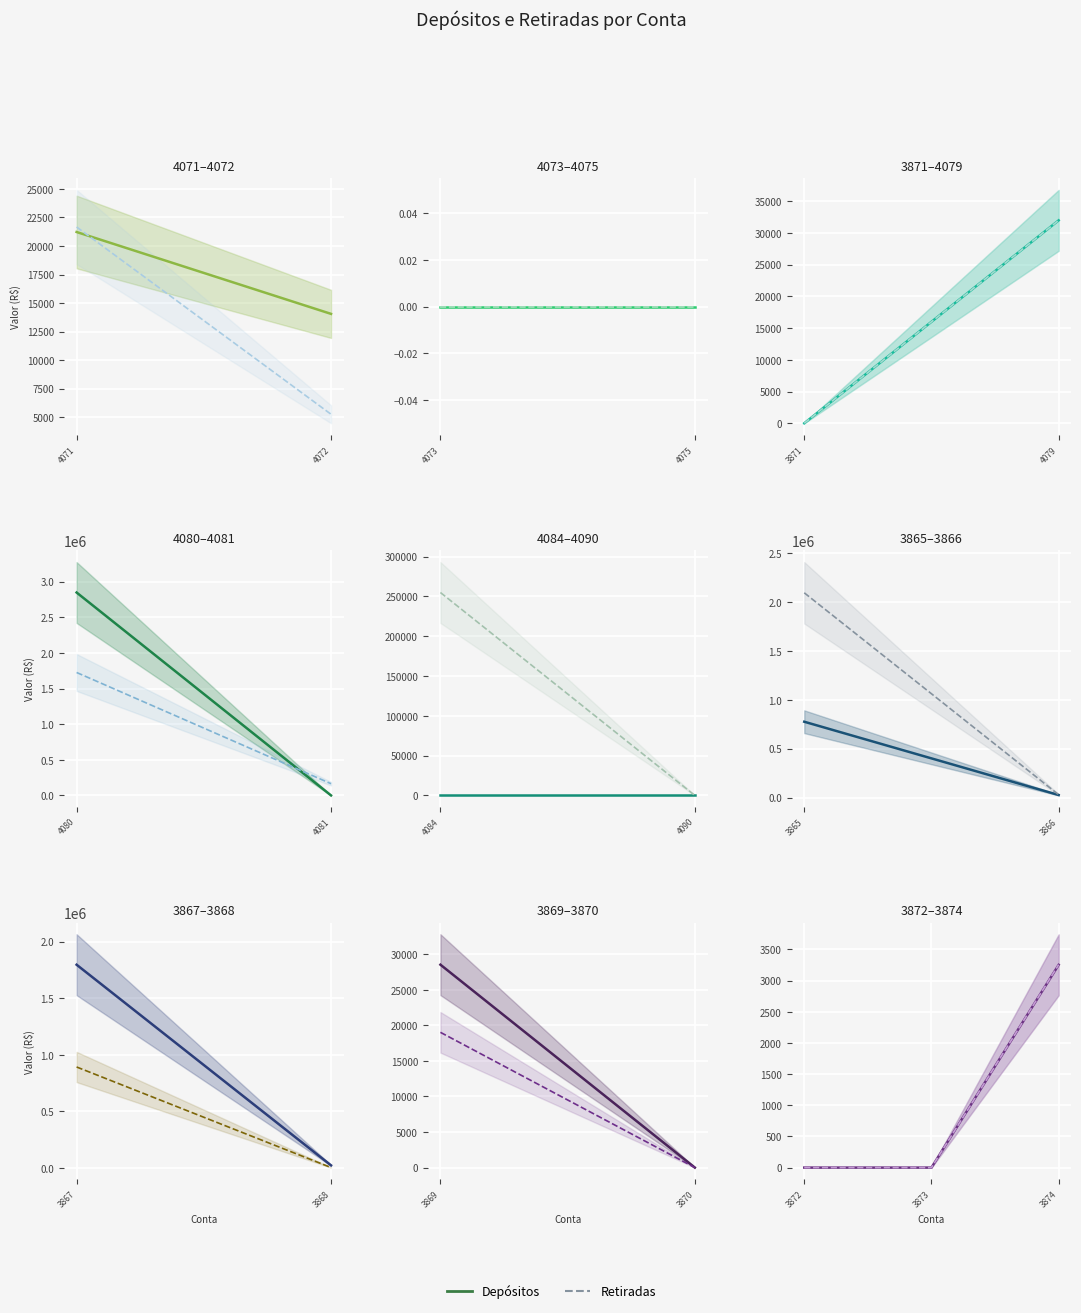

What are all the series names shown in the legend?

Depósitos, Retiradas